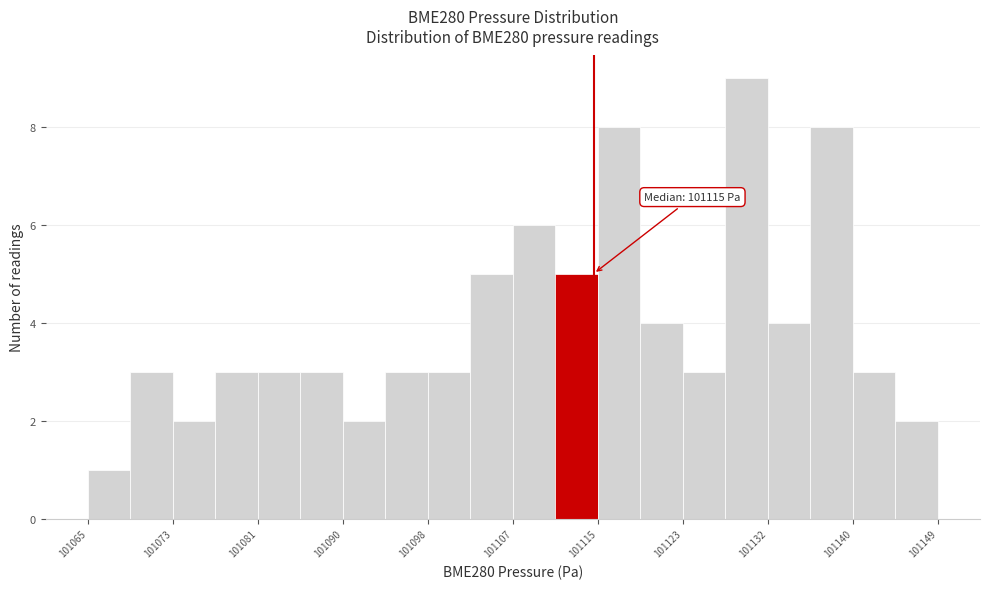

Over which range of the x-axis is the bar tallest?

101128.0 to 101132.2